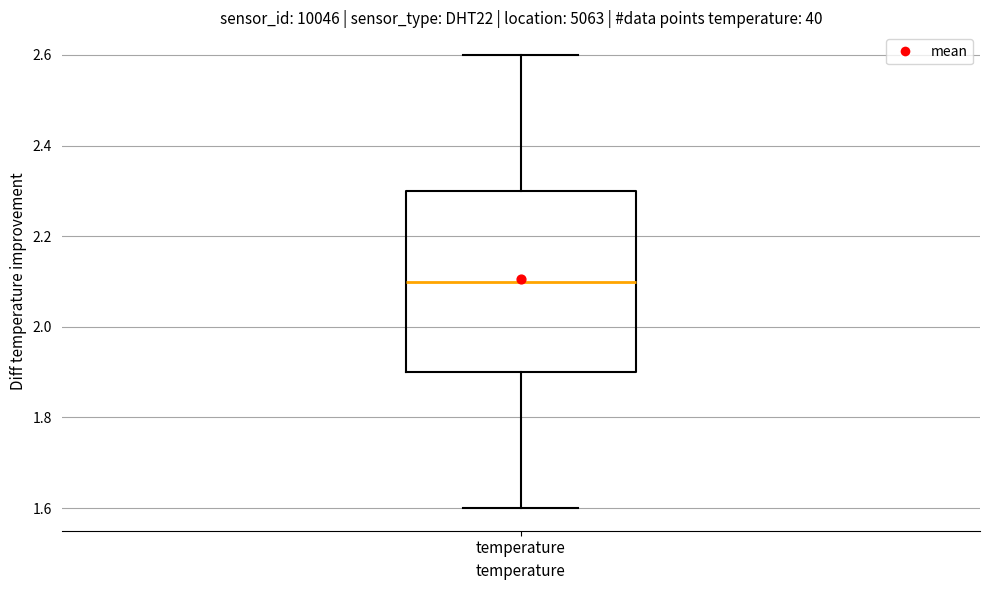

Where does the median line of the box for temperature sit on the y-axis? The values are not printed on the chart, so give them approximately, as read against the axis.

2.1